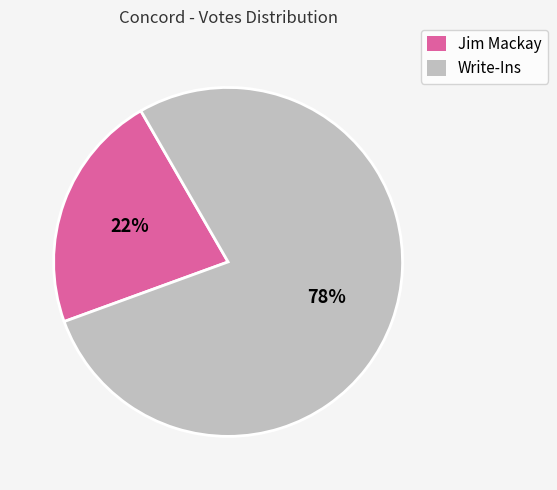

To the nearest percent, what is the average slice percentage?

50%